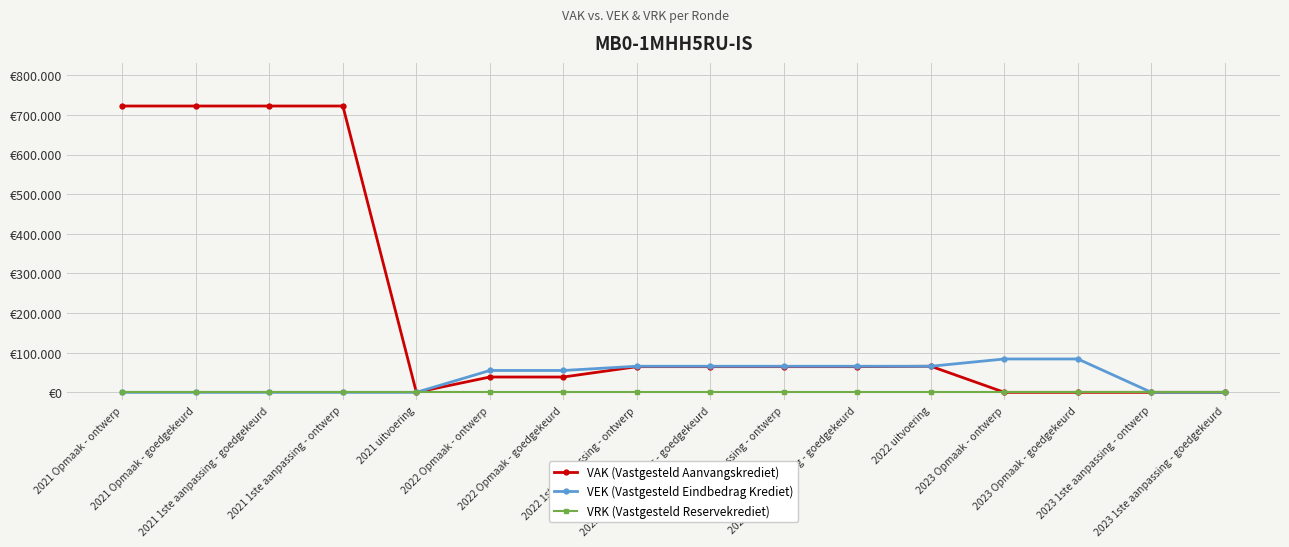

Reading left to right, extract all data points from this chart.

VAK (Vastgesteld Aanvangskrediet): 722500	722500	722500	722500	0	38658	38658	64803	64803	64803	64803	65825	0	0	0	0
VEK (Vastgesteld Eindbedrag Krediet): 0	0	0	0	0	55154	55154	65825	65825	65825	65825	65825	84200	84200	0	0
VRK (Vastgesteld Reservekrediet): 0	0	0	0	0	0	0	0	0	0	0	0	0	0	0	0